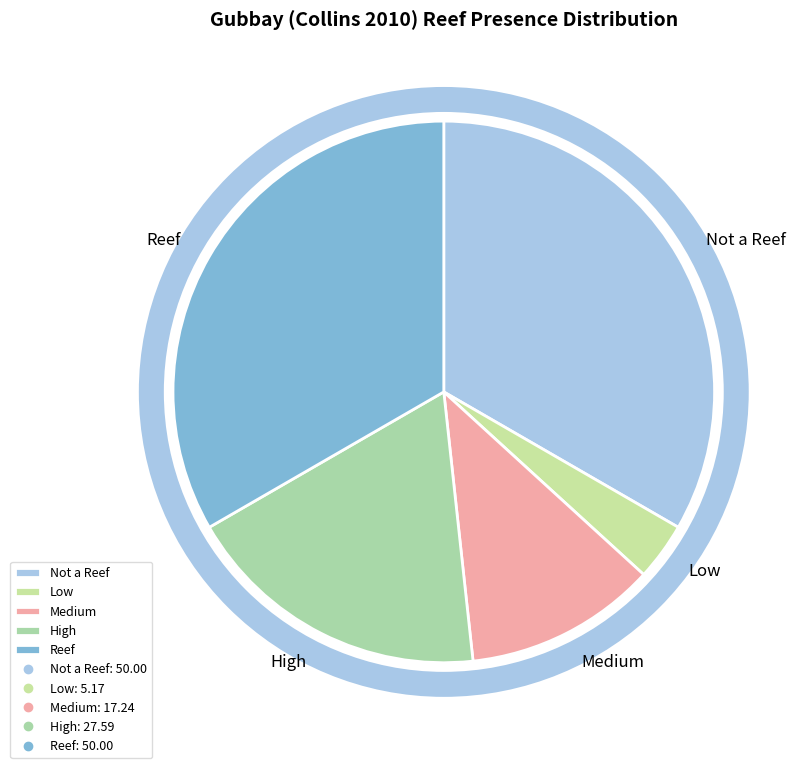

True or false: High accounts for 3% of the total.

False